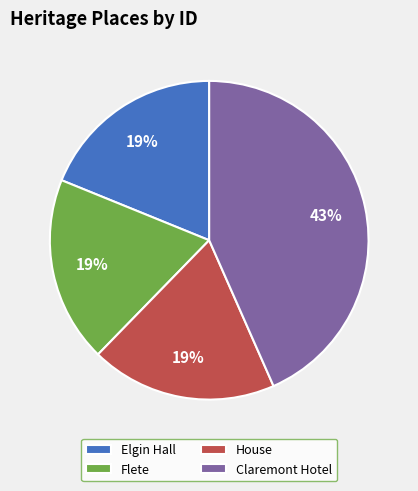

What is the largest slice in the pie chart?

Claremont Hotel